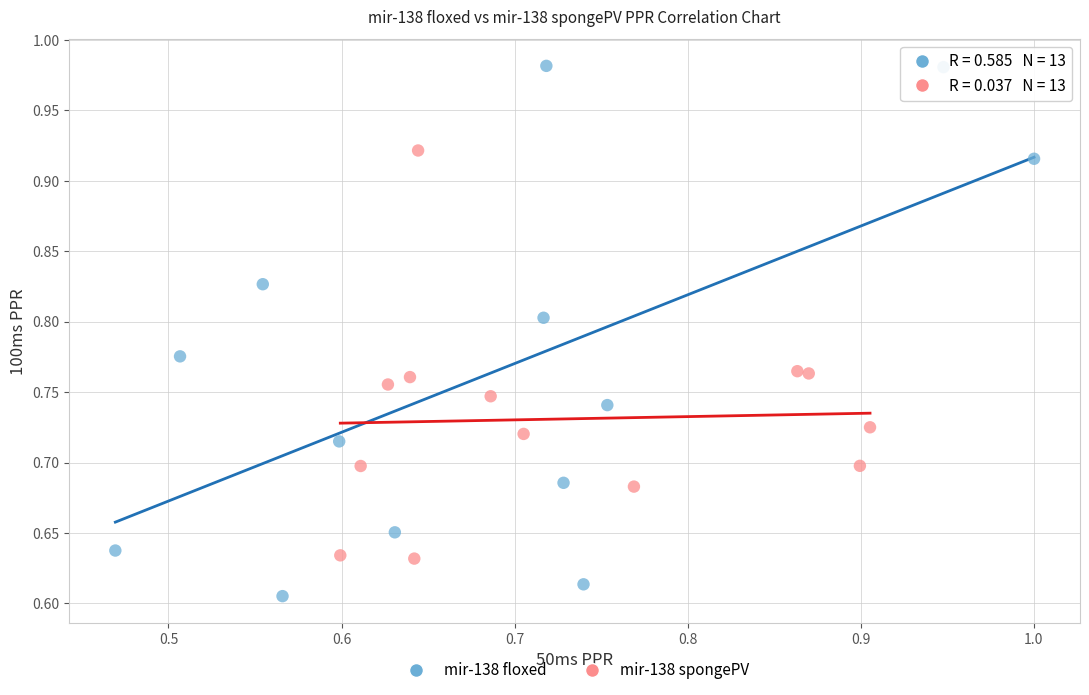

Which series reaches the minimum Y coordinate?

mir-138 floxed